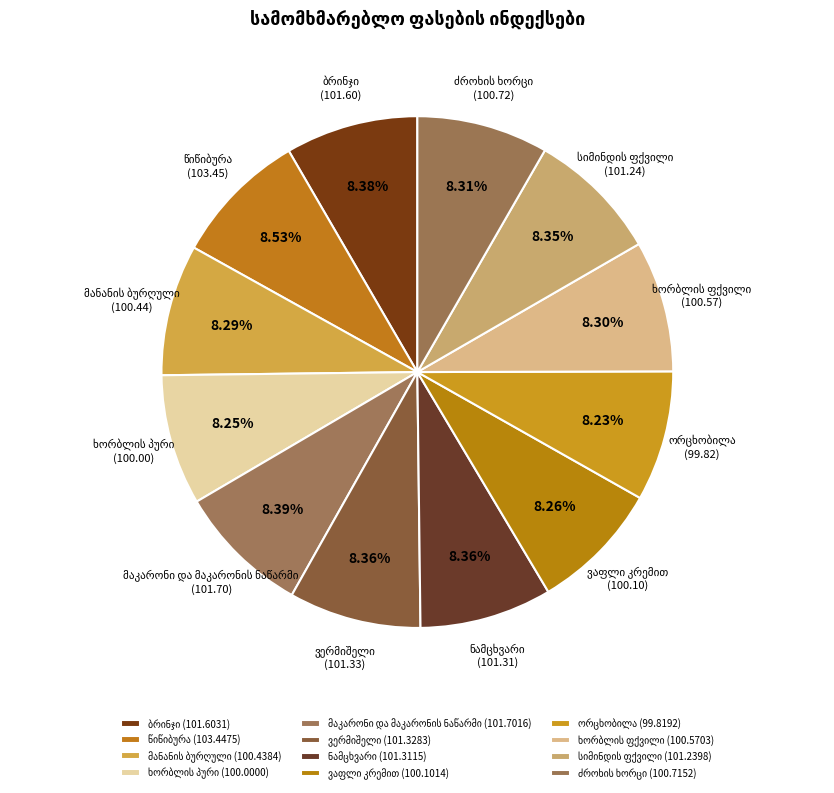

Which category has the smallest portion of the pie?

ორცხობილა